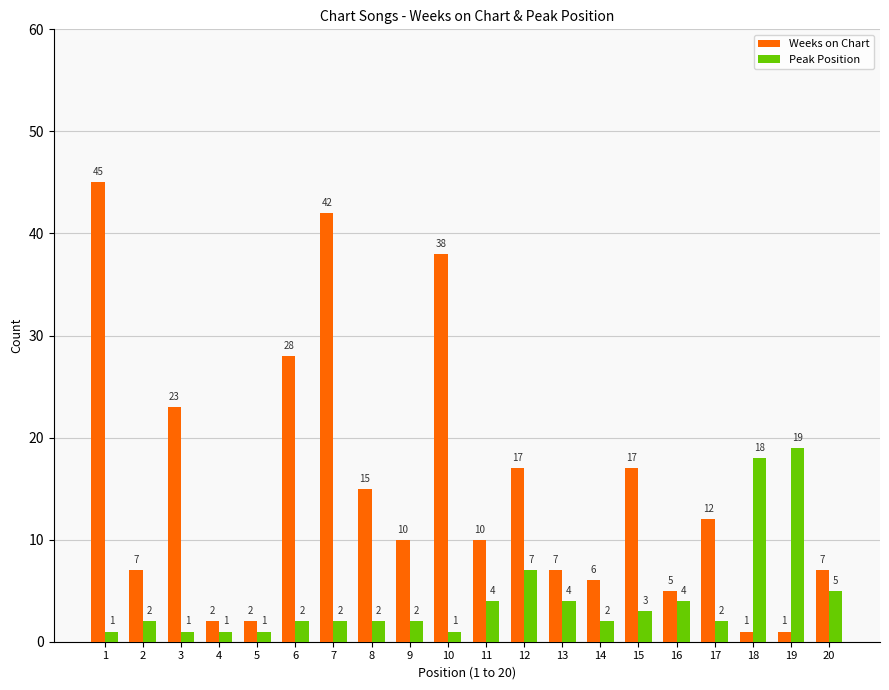

Rank the series by their average value, from highest to lowest.

Weeks on Chart, Peak Position